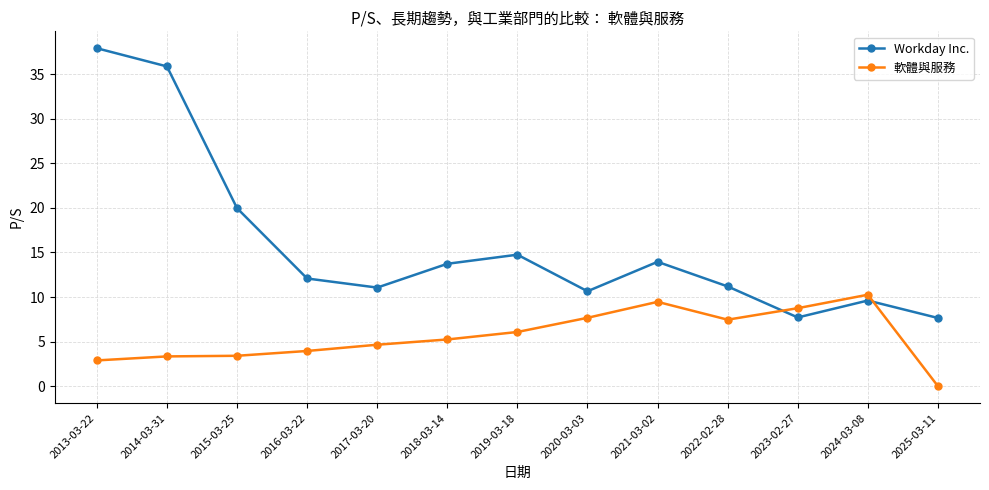

Which series has the largest total across all categories?

Workday Inc.